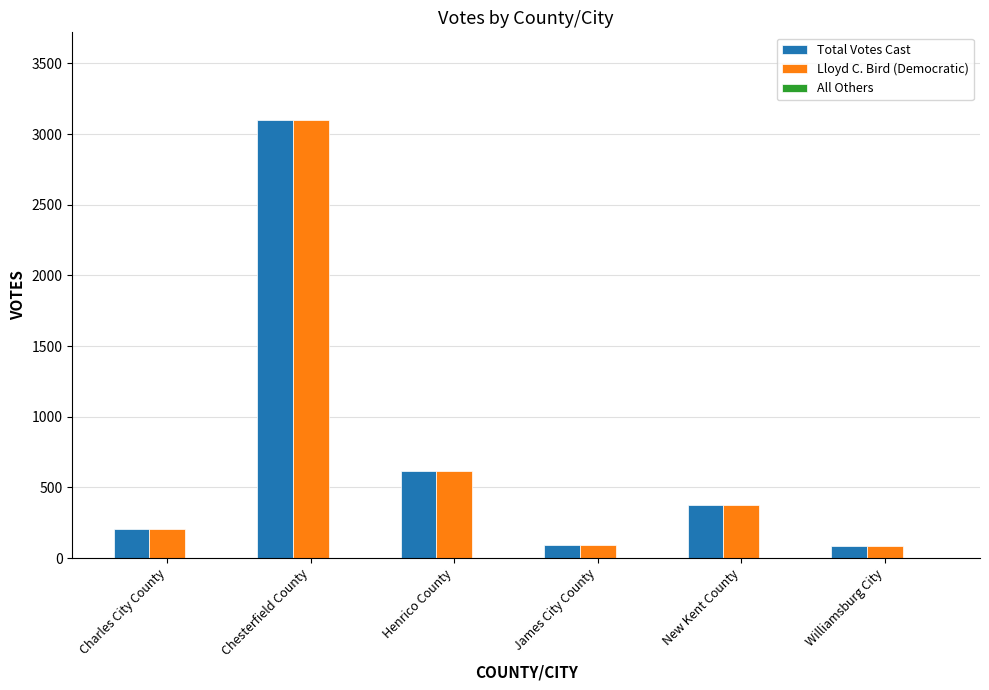

What is the value of the Total Votes Cast bar at the 6th from the left?

84